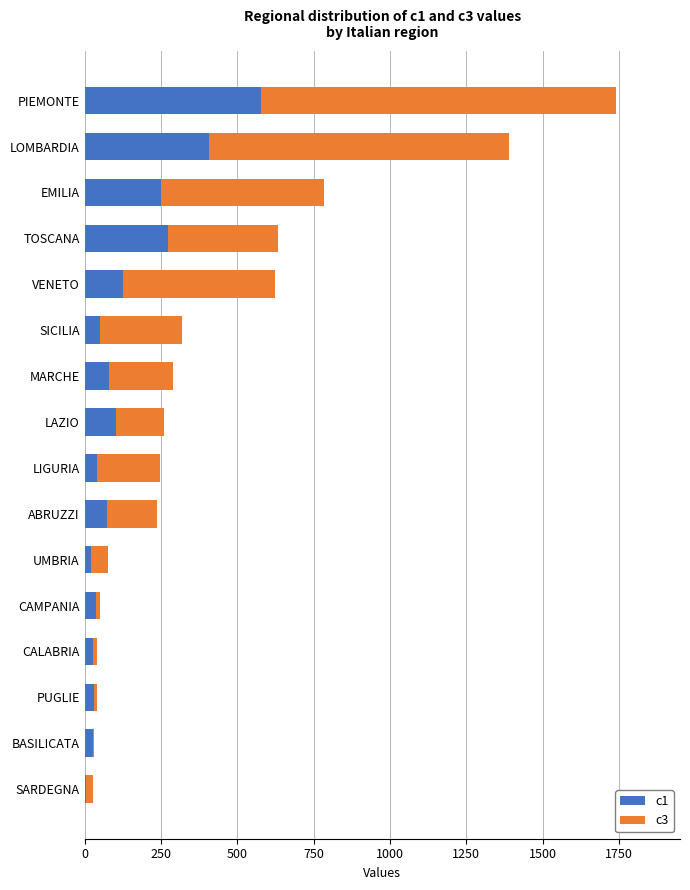

At which category is the sum across all series the highest?

PIEMONTE